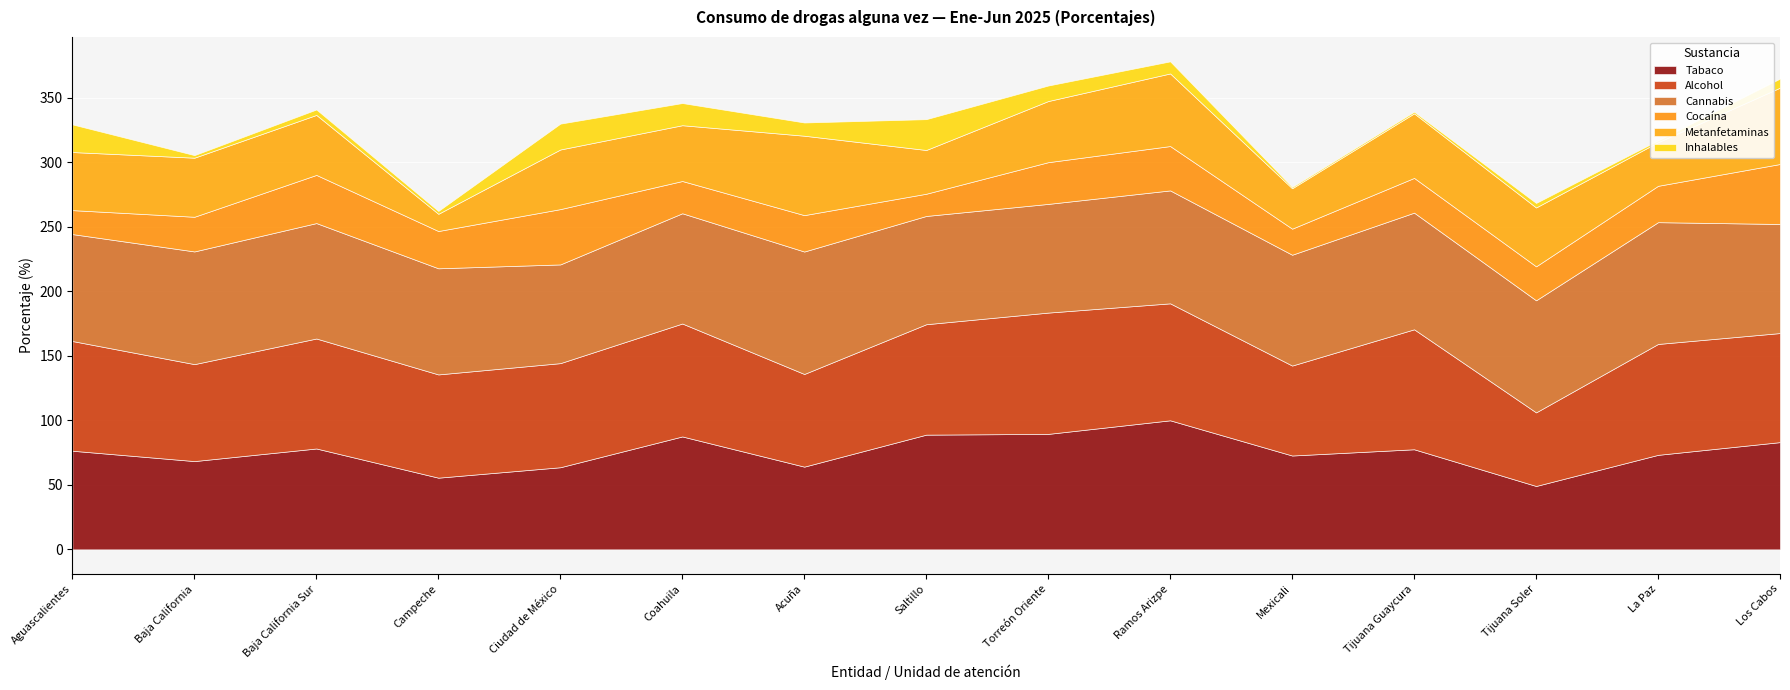

Which series changed the most between Acuña and Torreón Oriente?

Tabaco